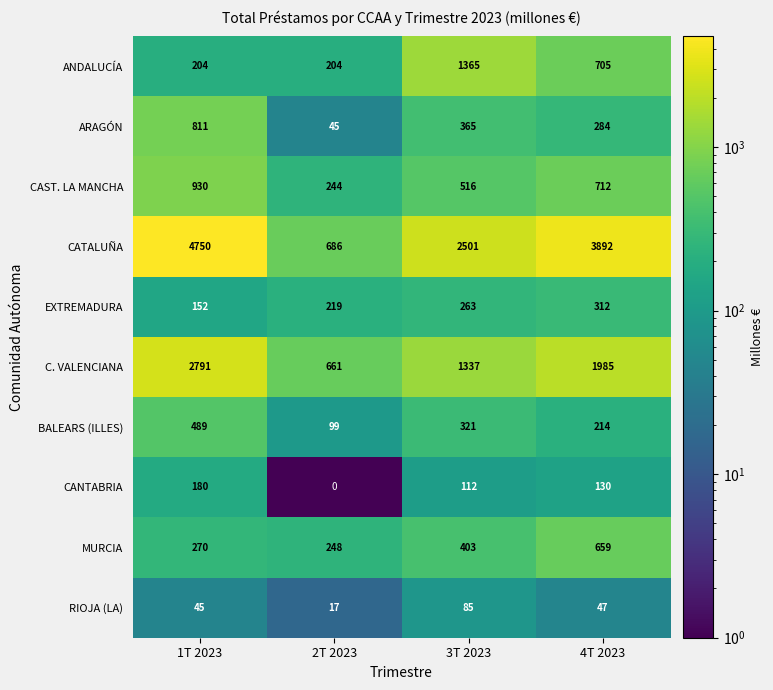

What is the spread (max minus min) of values at 2T 2023?

686